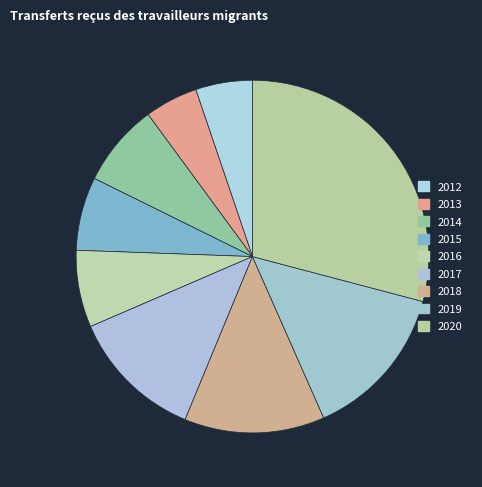

What is the largest slice in the pie chart?

2020